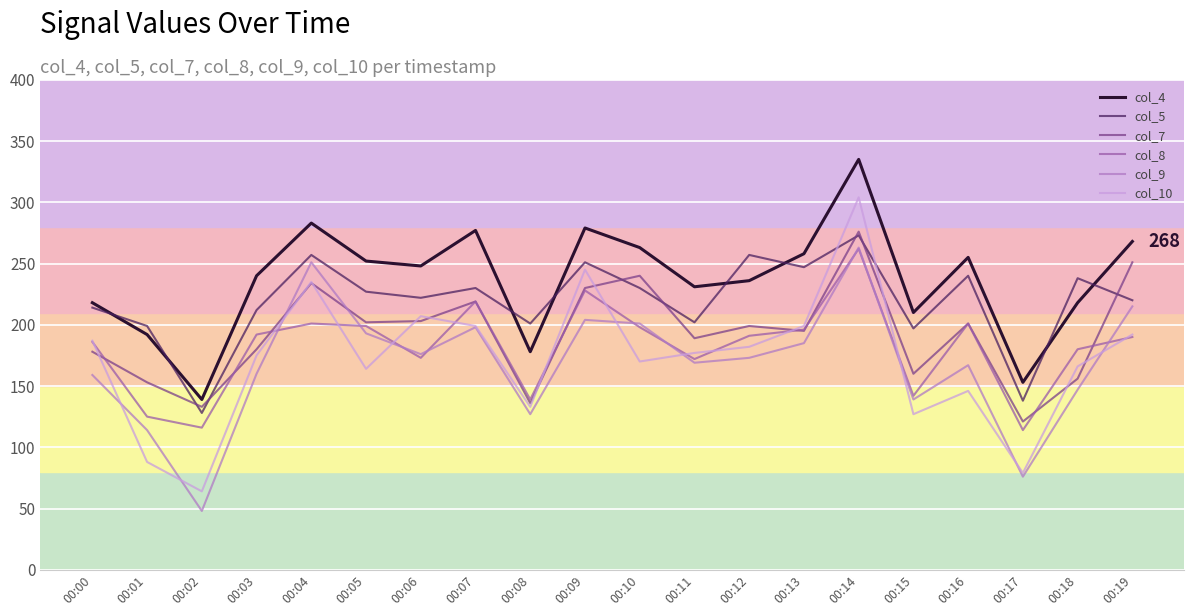

Is it true that col_10 equals 175 at 00:03?

True